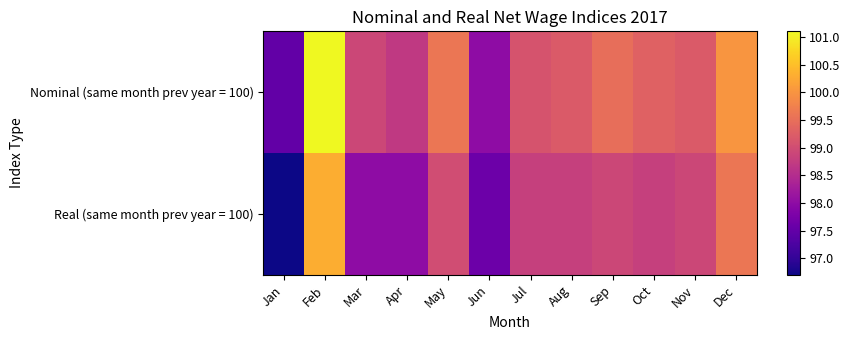

At Apr, list the series in order from smallest to largest.

Real (same month prev year = 100), Nominal (same month prev year = 100)